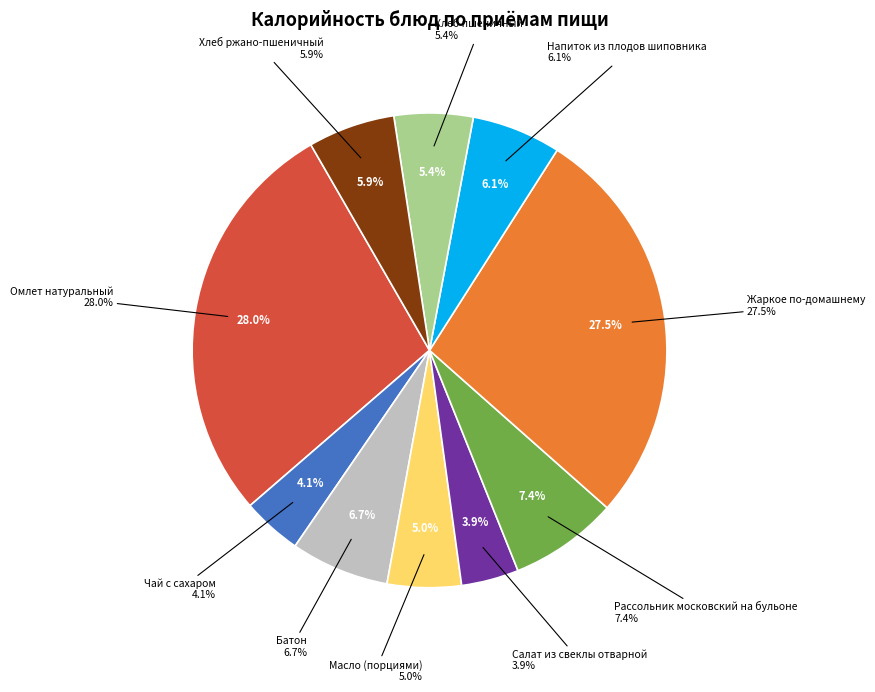

What is the ratio of the value at Напиток из плодов шиповника to the value at Хлеб ржано-пшеничный?

1.0